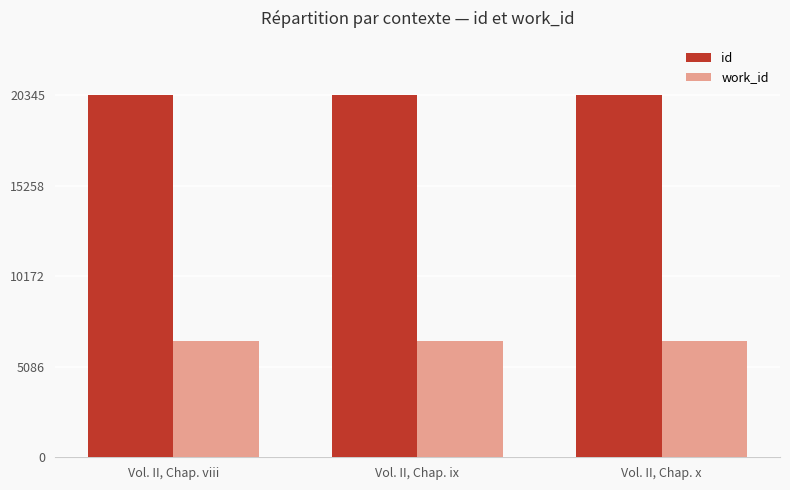

What is the approximate value of work_id at Vol. II, Chap. x?

6506